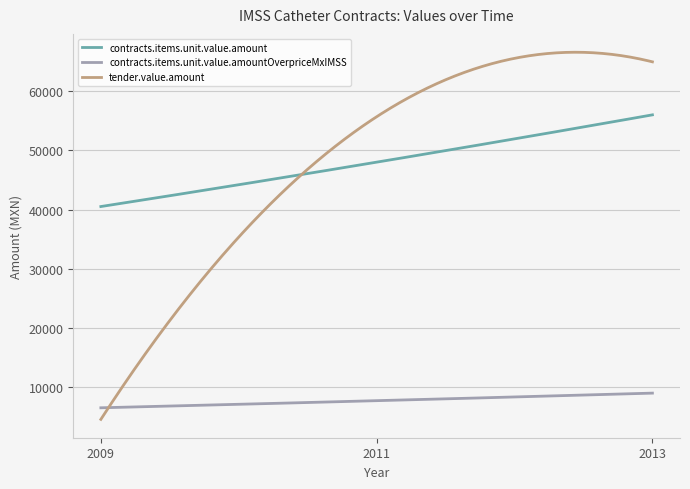

True or false: contracts.items.unit.value.amount and contracts.items.unit.value.amountOverpriceMxIMSS intersect in this chart.

False